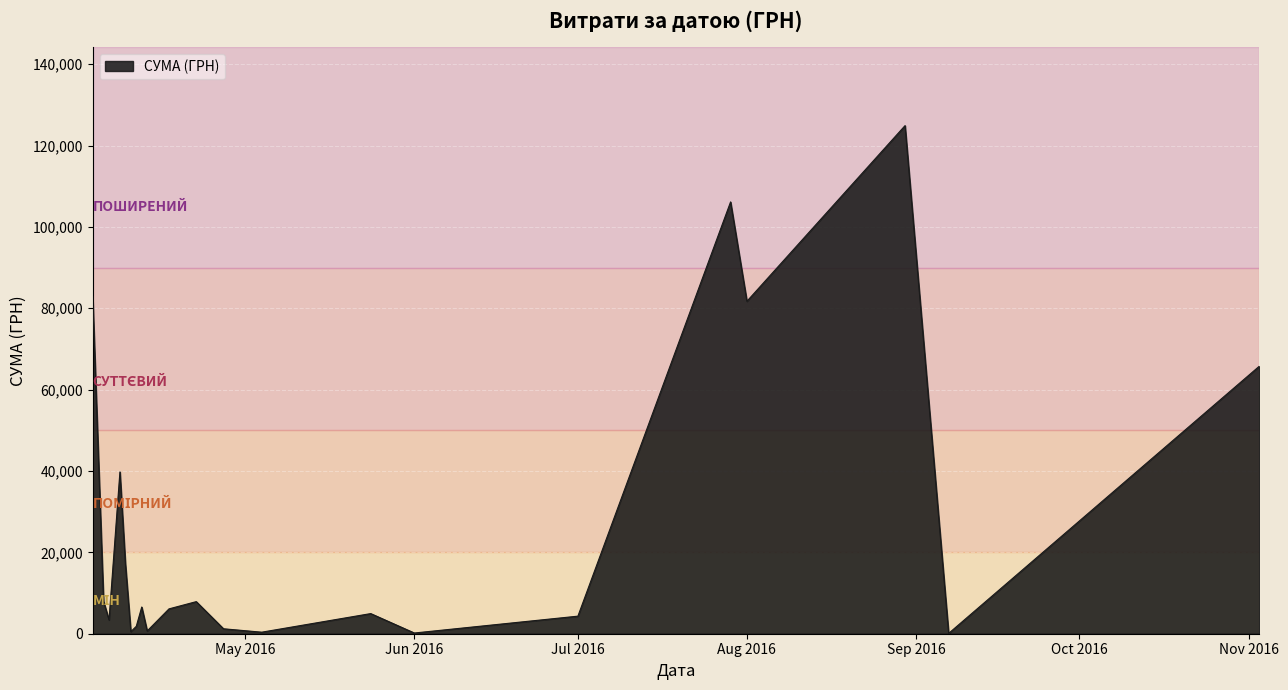

How many interior local peaks (higher than both neighbors) does the data have?

6